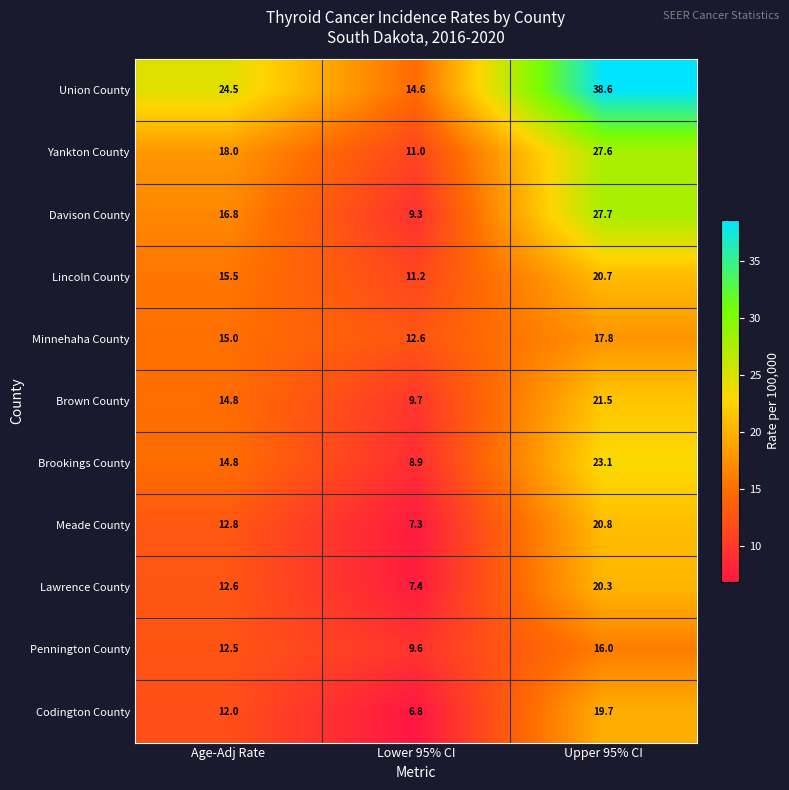

What is the average value of the Pennington County series?

12.7